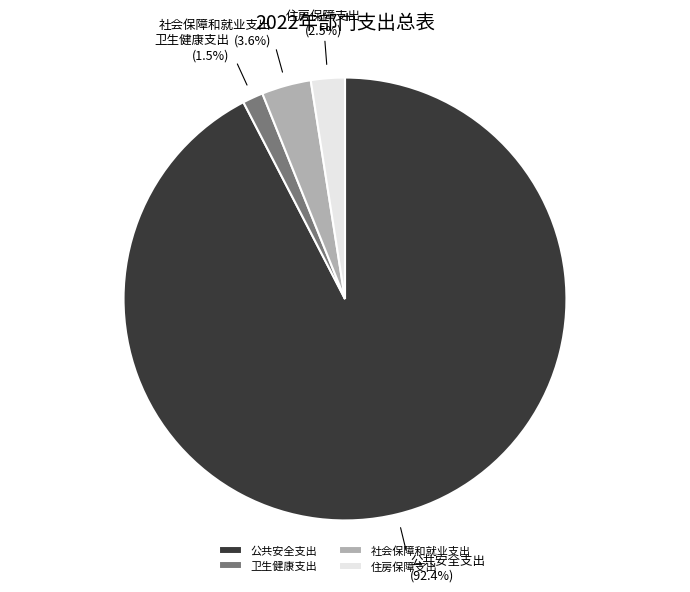

Is there a majority slice in this chart?

Yes